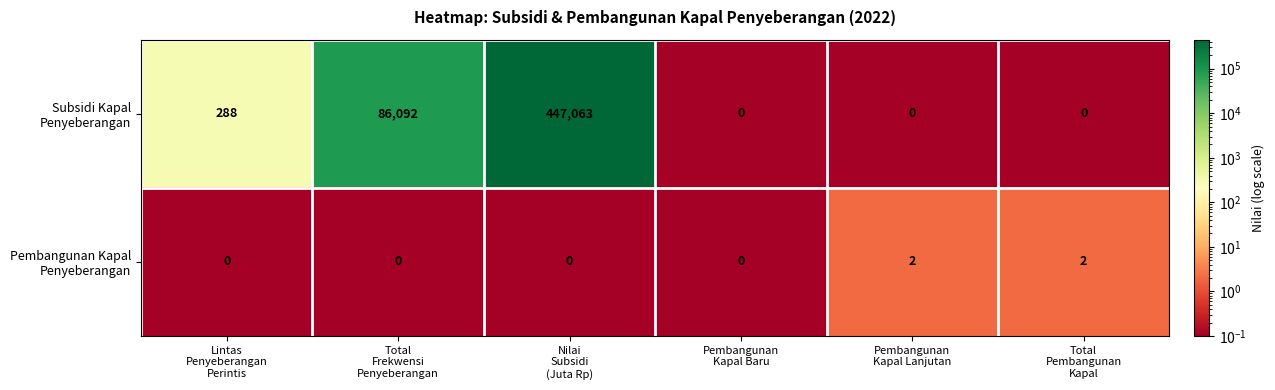

What is the greatest value displayed?

447063